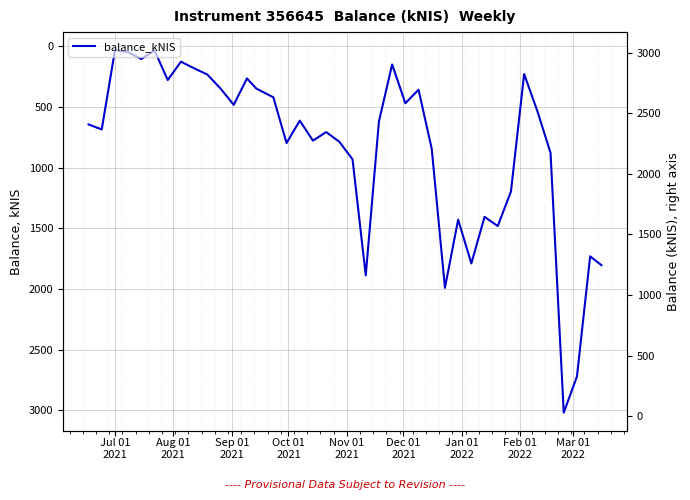

The value at 23 is 30.0. True or false?

False